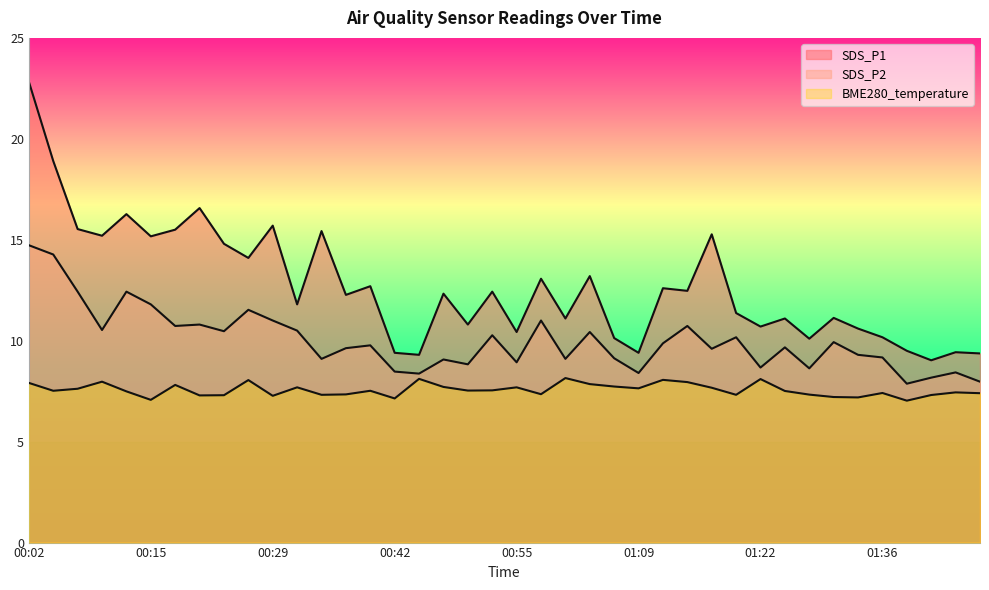

True or false: BME280_temperature and SDS_P1 cross at least once.

False